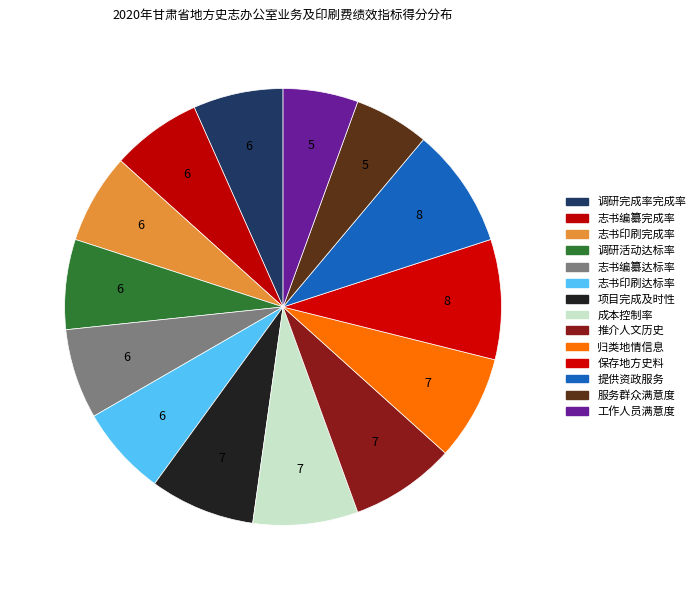

Is the sum of 提供资政服务 and 工作人员满意度 greater than half?

No